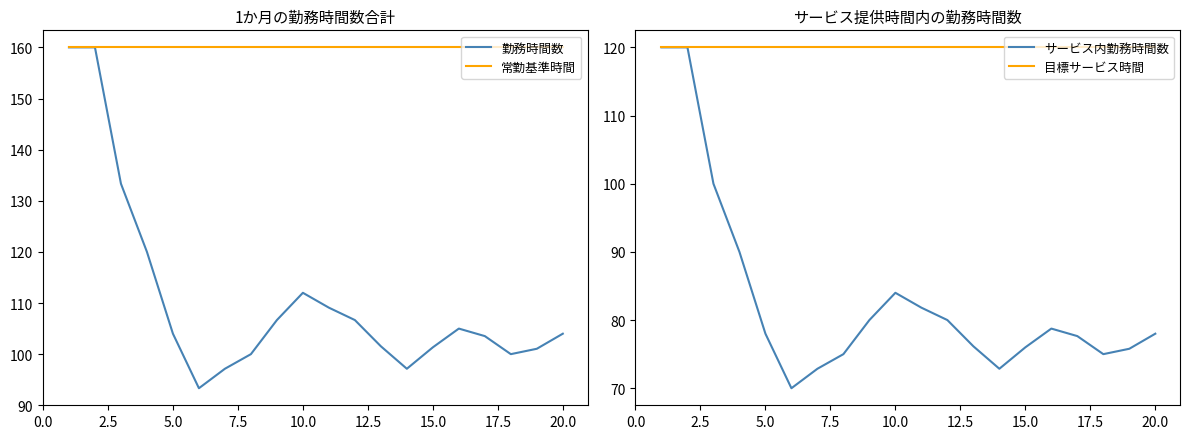

The 目標サービス時間 series shows 120.0 at 15.0. True or false?

True